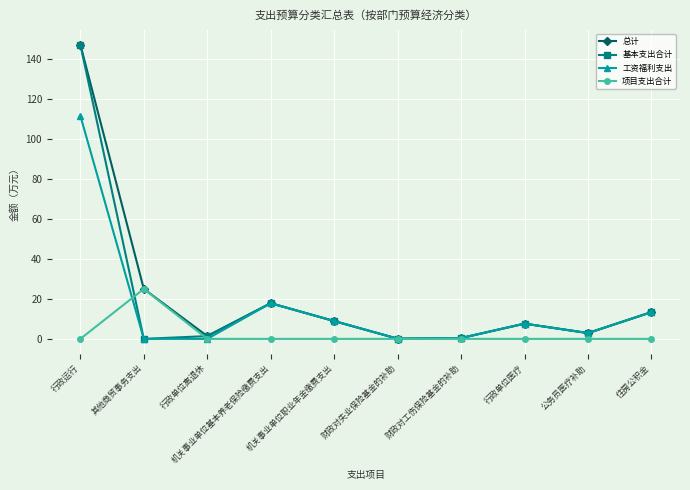

Is this an area chart (filled region under the line)?

No